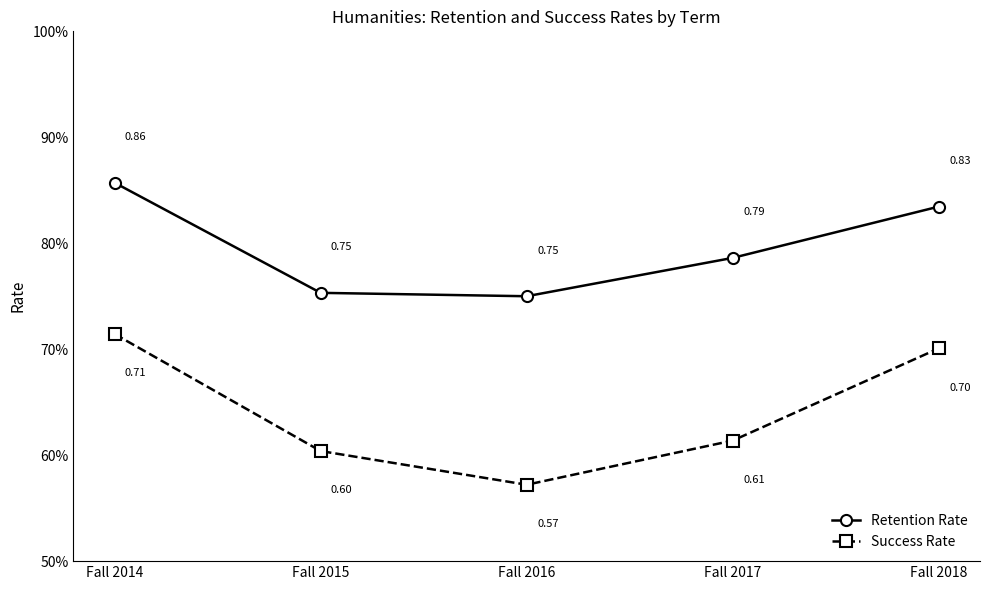

Between Fall 2016 and Fall 2015, which is larger?

Fall 2015